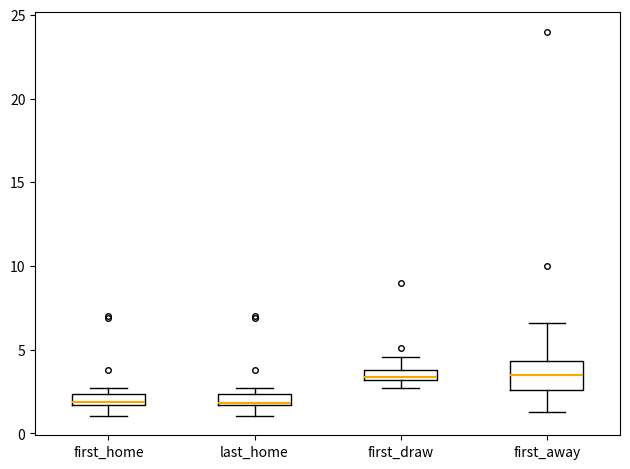

Where does the lower whisker of the box for first_away end on the y-axis? The values are not printed on the chart, so give them approximately, as read against the axis.

1.5